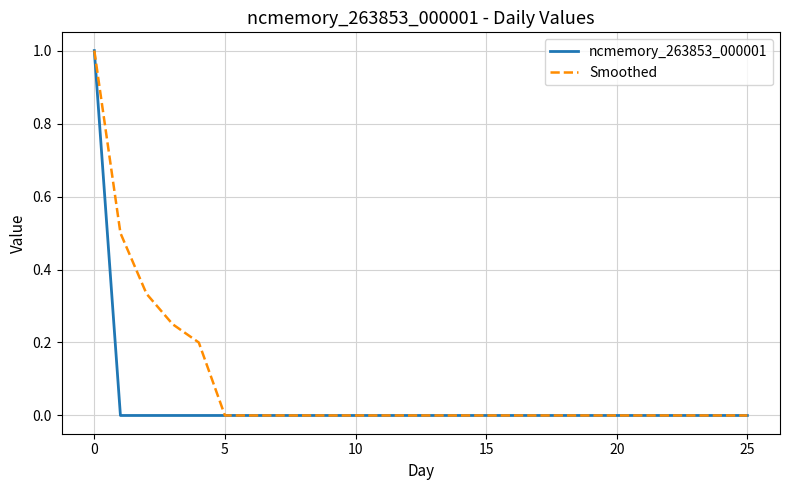

Which series has the largest total across all categories?

Smoothed